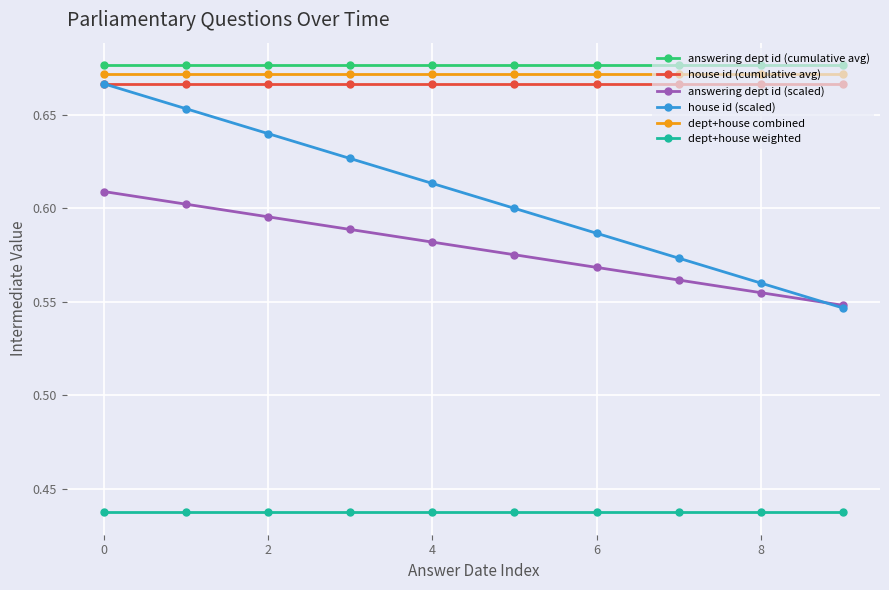

At how many categories does at least one series exceed 0?

10